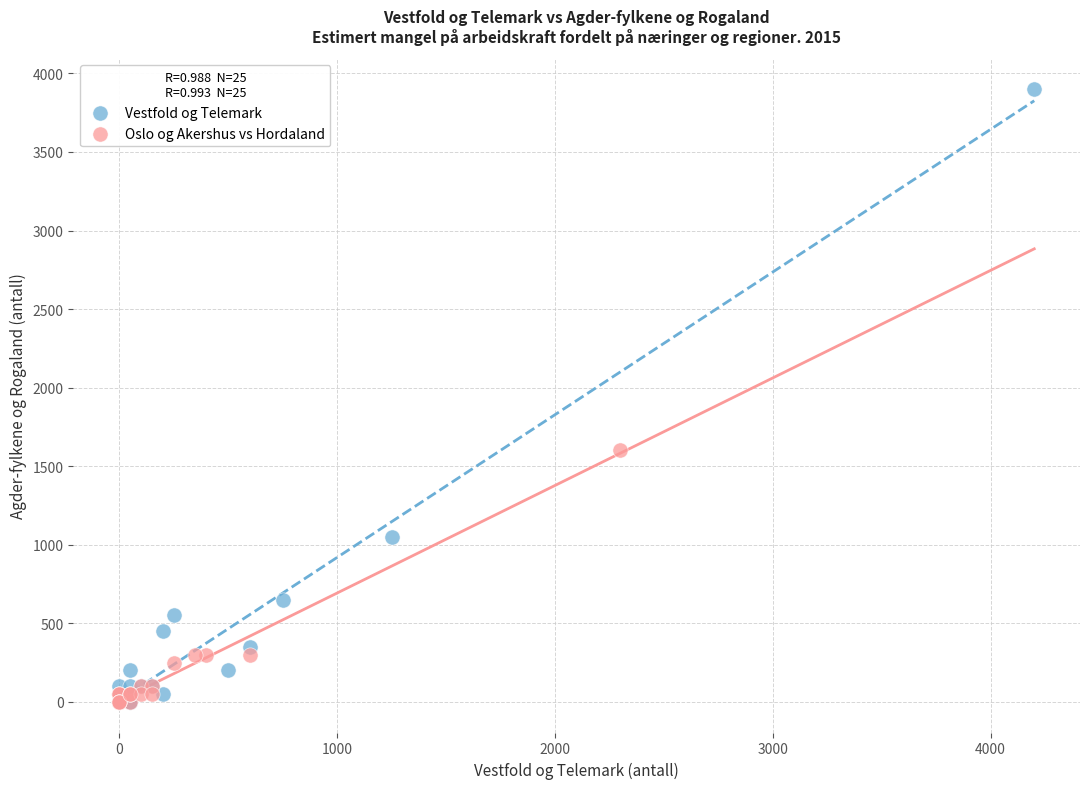

Which series contains the highest Y value?

Vestfold og Telemark